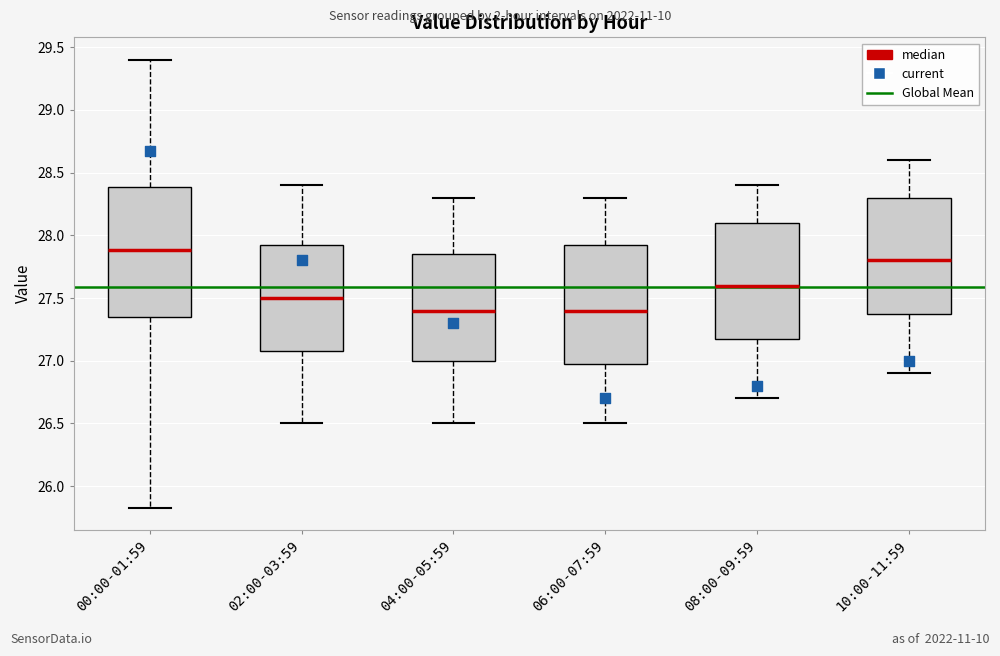

Which box's median line is the highest?

00:00-01:59